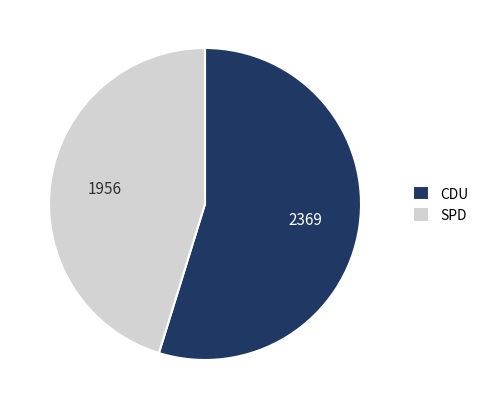

Is the sum of CDU and SPD greater than half?

Yes